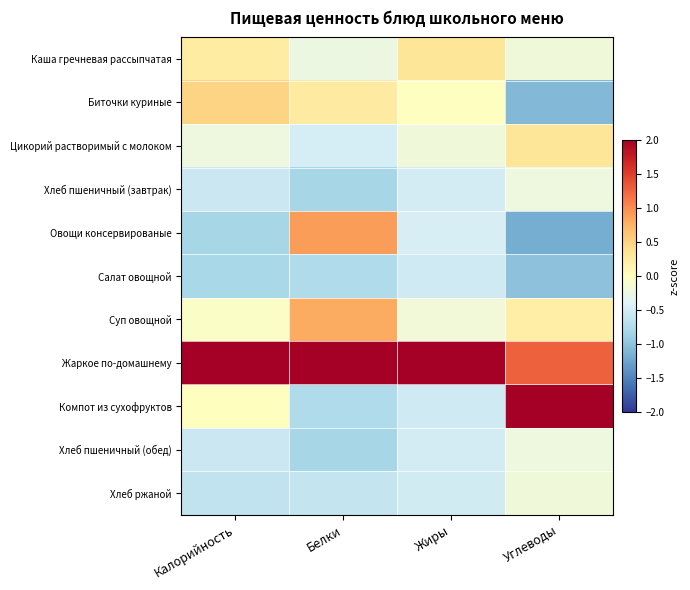

At which category is the sum across all series the highest?

Жиры